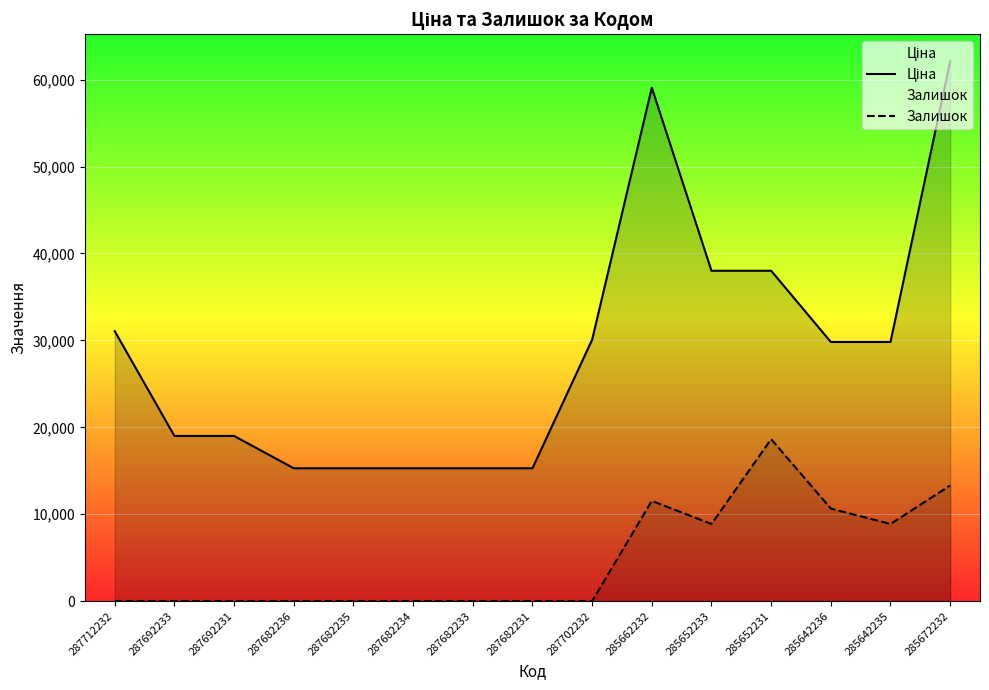

What is the label of the 12th point from the left?

285652231